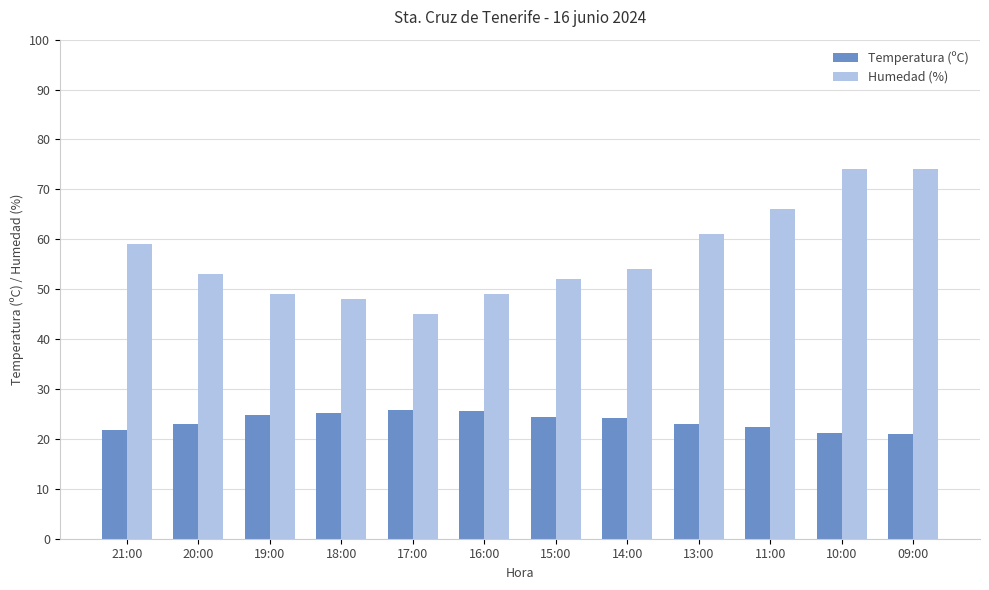

What are all the series names shown in the legend?

Temperatura (ºC), Humedad (%)